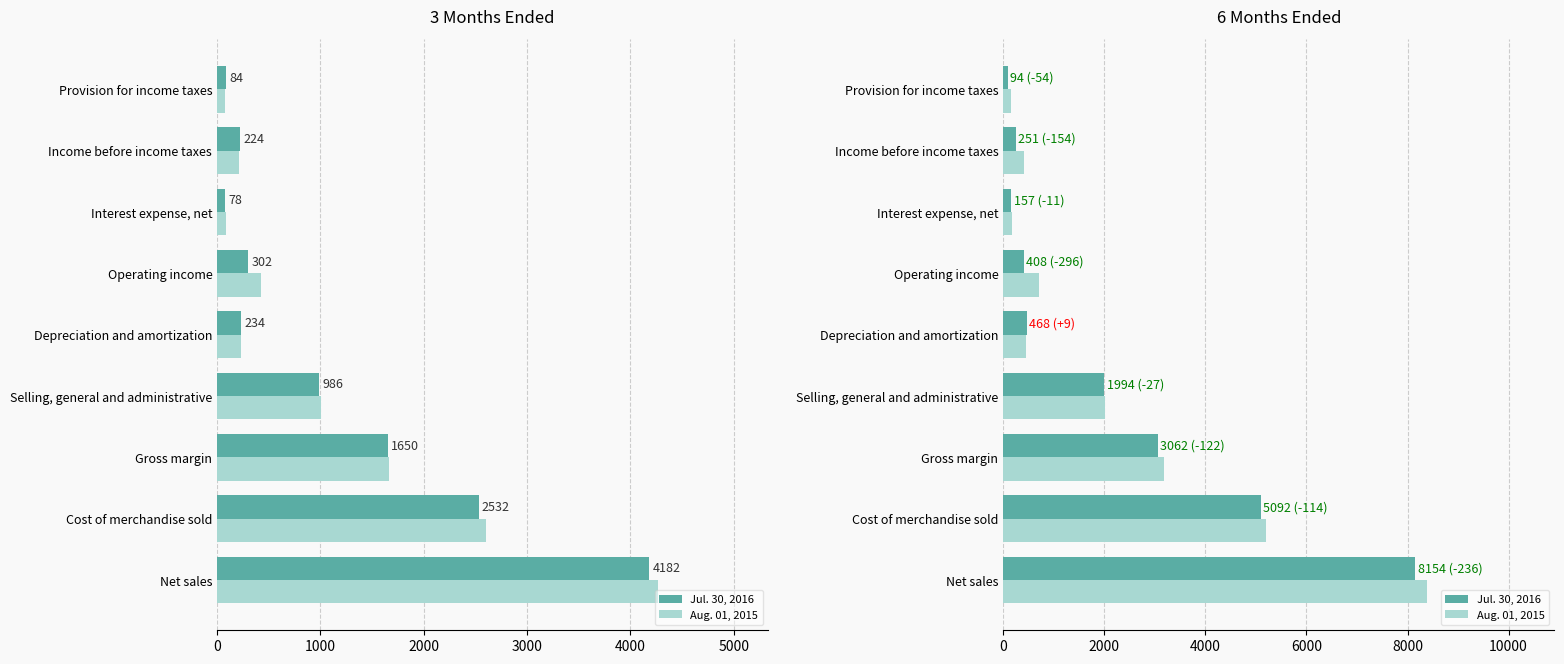

What is the maximum value shown in the chart?

8390